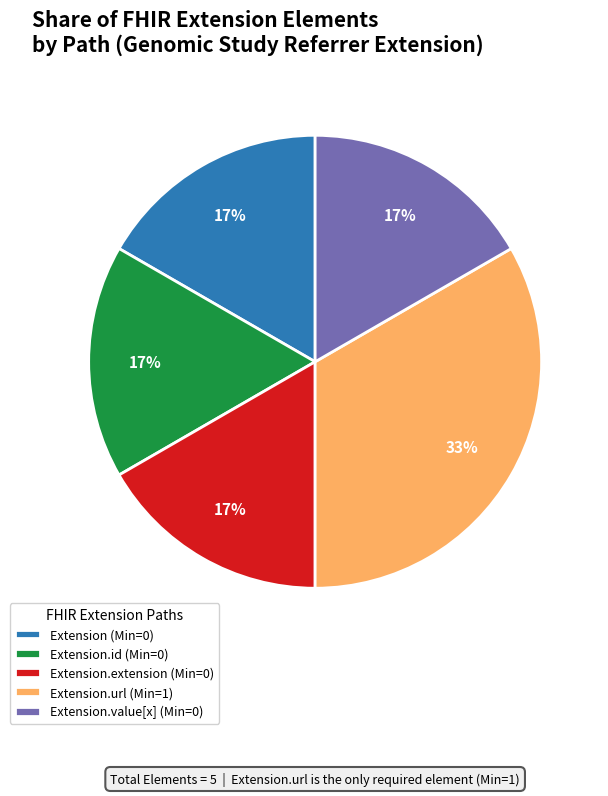

Is the sum of Extension.value[x] (Min=0) and Extension (Min=0) greater than half?

No